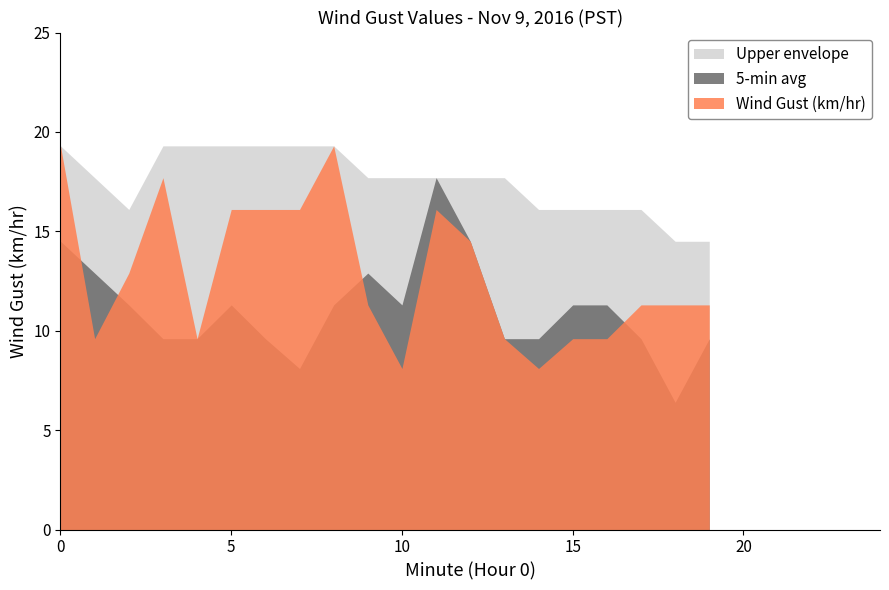

Reading left to right, extract all data points from this chart.

Wind Gust (km/hr): 0=19.3	1=9.6	2=12.9	3=17.7	4=9.6	5=16.1	6=16.1	7=16.1	8=19.3	9=11.3	10=8.1	11=16.1	12=14.5	13=9.6	14=8.1	15=9.6	16=9.6	17=11.3	18=11.3	19=11.3
5-min avg: 0=14.5	1=12.9	2=11.3	3=9.6	4=9.6	5=11.3	6=9.6	7=8.1	8=11.3	9=12.9	10=11.3	11=17.7	12=14.5	13=9.6	14=9.6	15=11.3	16=11.3	17=9.6	18=6.4	19=9.6
Upper envelope: 0=19.3	1=17.7	2=16.1	3=19.3	4=19.3	5=19.3	6=19.3	7=19.3	8=19.3	9=17.7	10=17.7	11=17.7	12=17.7	13=17.7	14=16.1	15=16.1	16=16.1	17=16.1	18=14.5	19=14.5